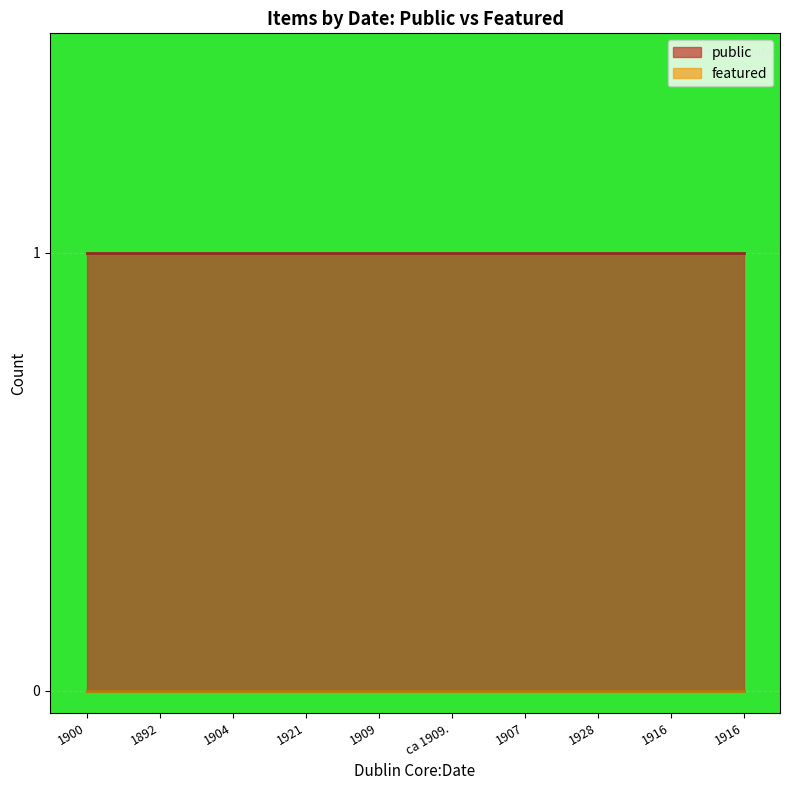

Count the number of data series in this chart.

2